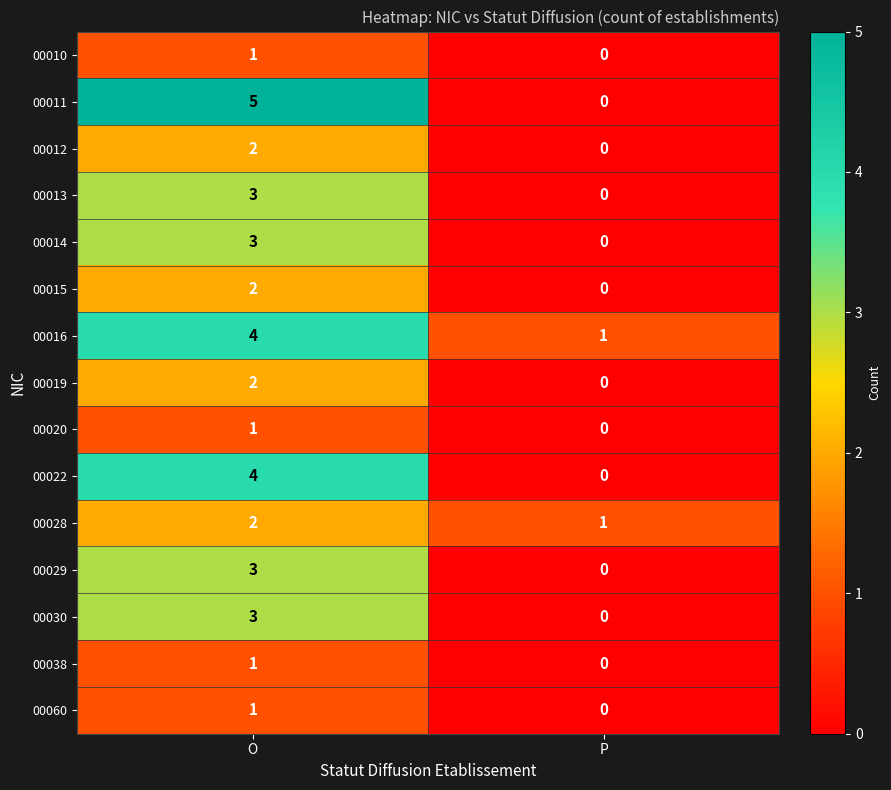

True or false: 00019 has a value of -1 at P.

False